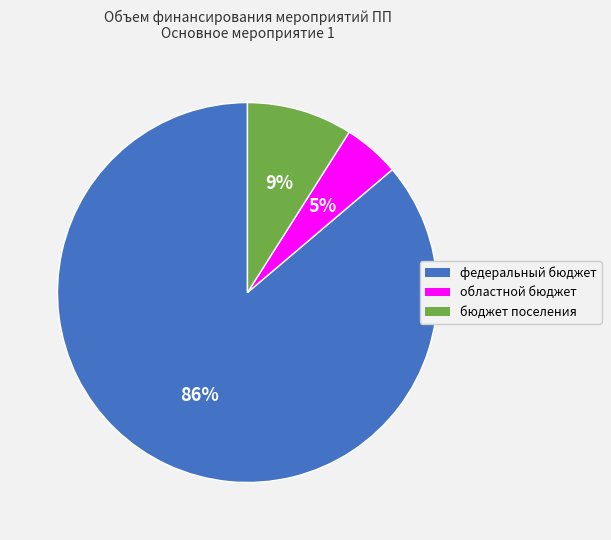

What percentage is the федеральный бюджет slice, to the nearest percent?

86%